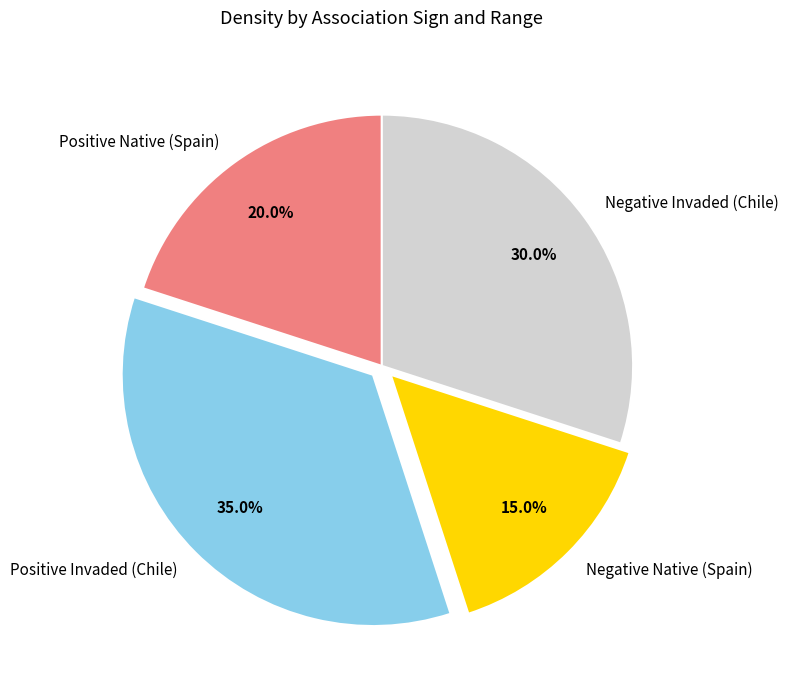

To the nearest percent, what is the difference between the Positive Native (Spain) and Negative Native (Spain) slice percentages?

5%